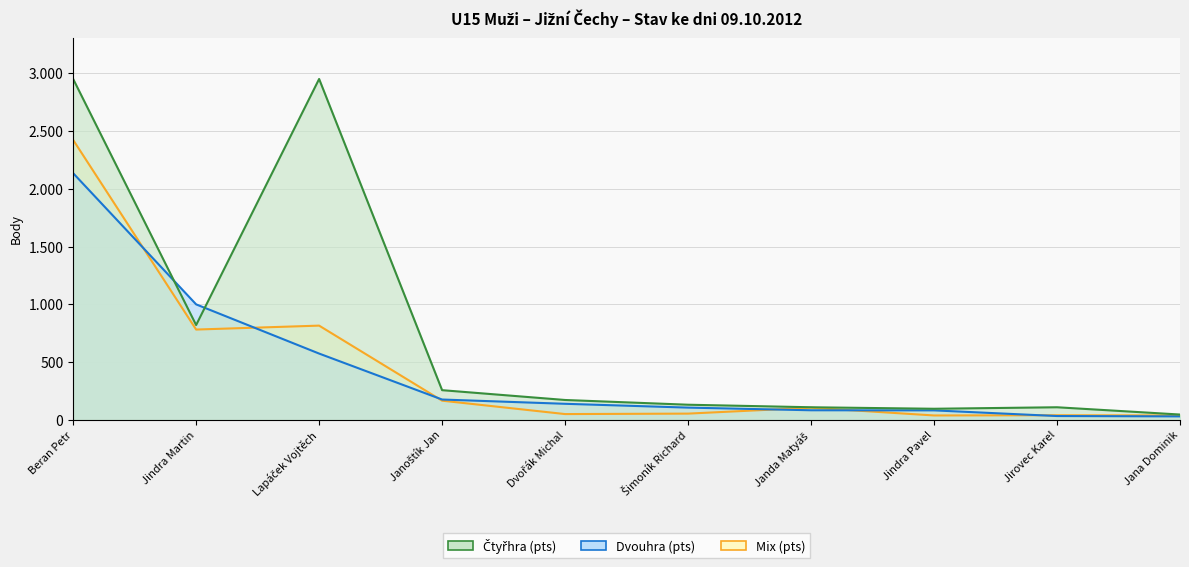

The value of Mix (pts) at Dvořák Michal is 84. True or false?

False